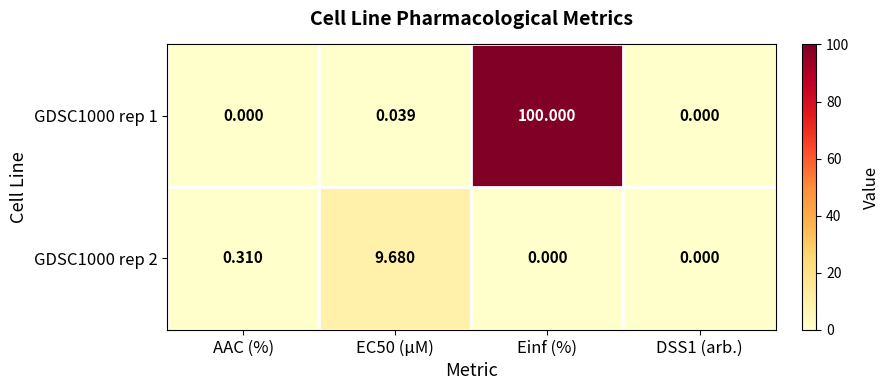

At which category does the chart reach its peak across all series?

Einf (%)